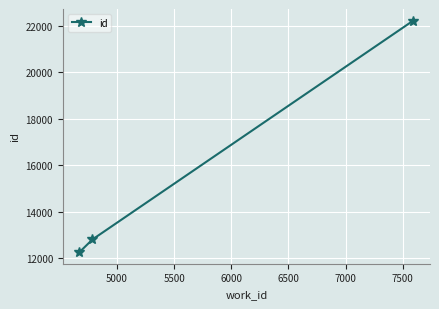

What is the difference between the maximum and minimum values?

9950